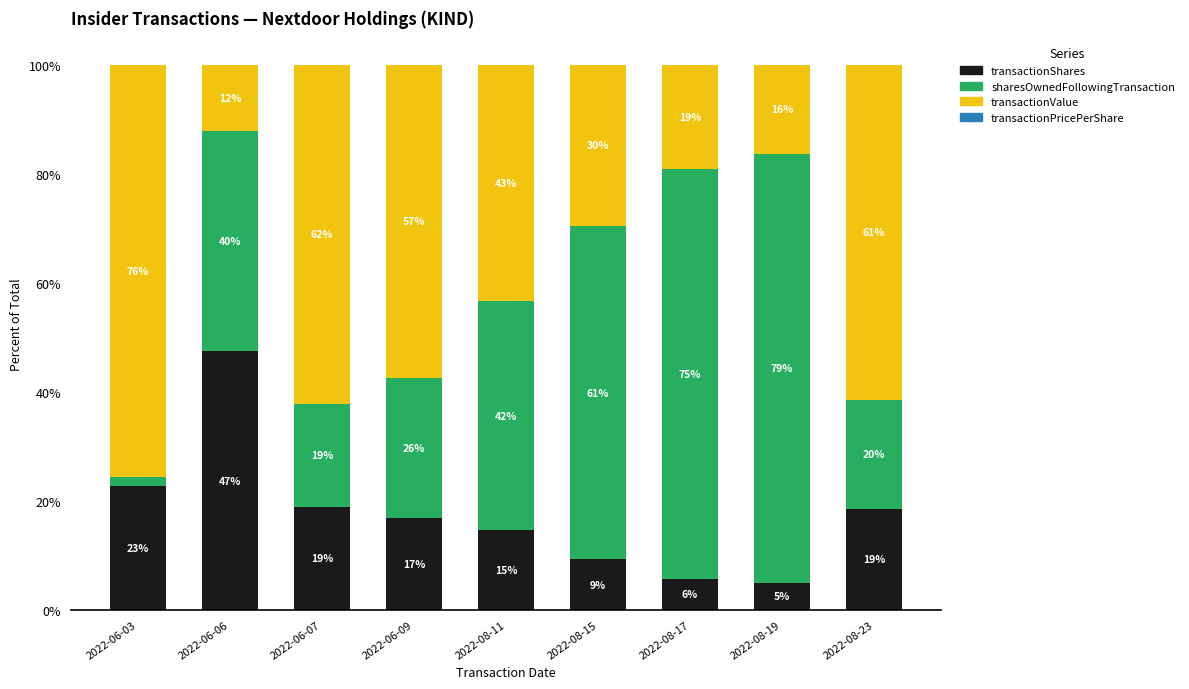

At which category is the sum across all series the highest?

2022-06-06